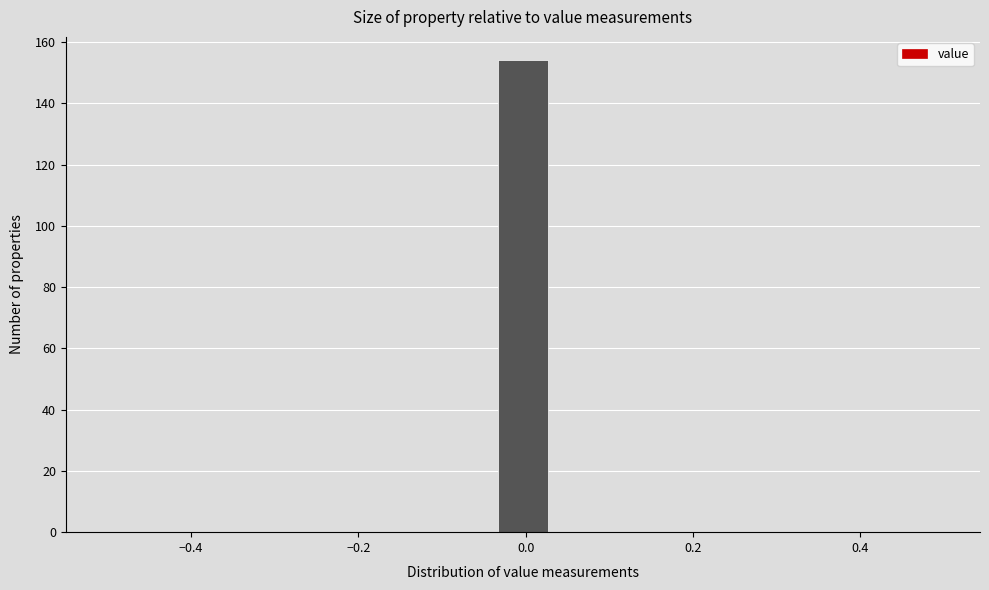

Read against the x-axis, roughly where is the centre of the tallest bar?

0.00